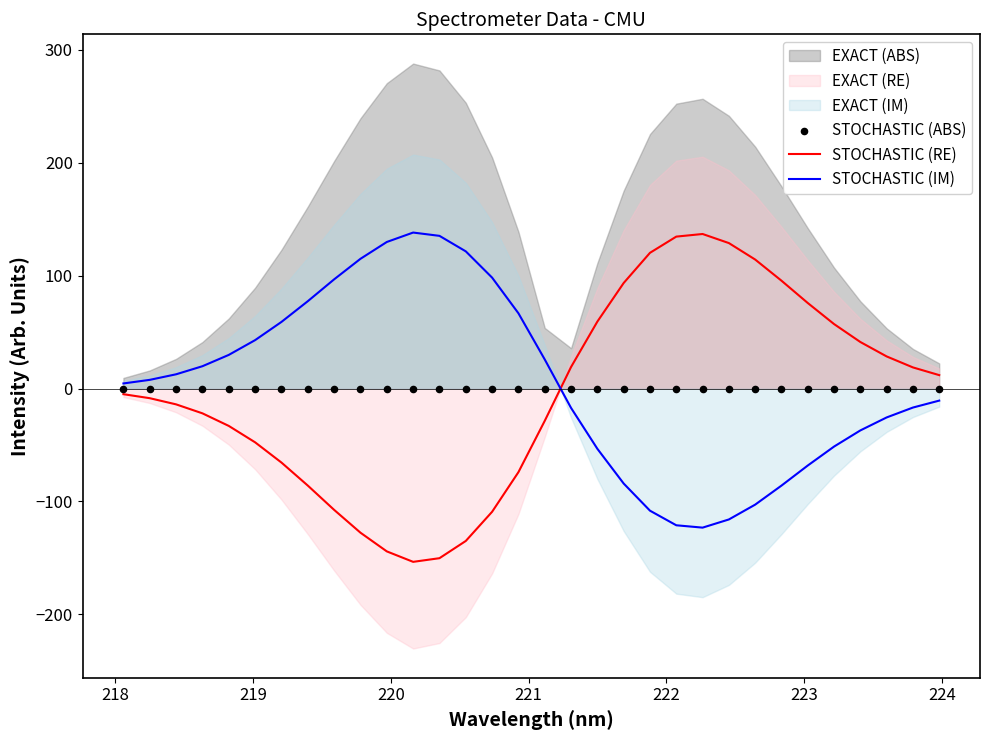

At how many categories does at least one series exceed -132?

32